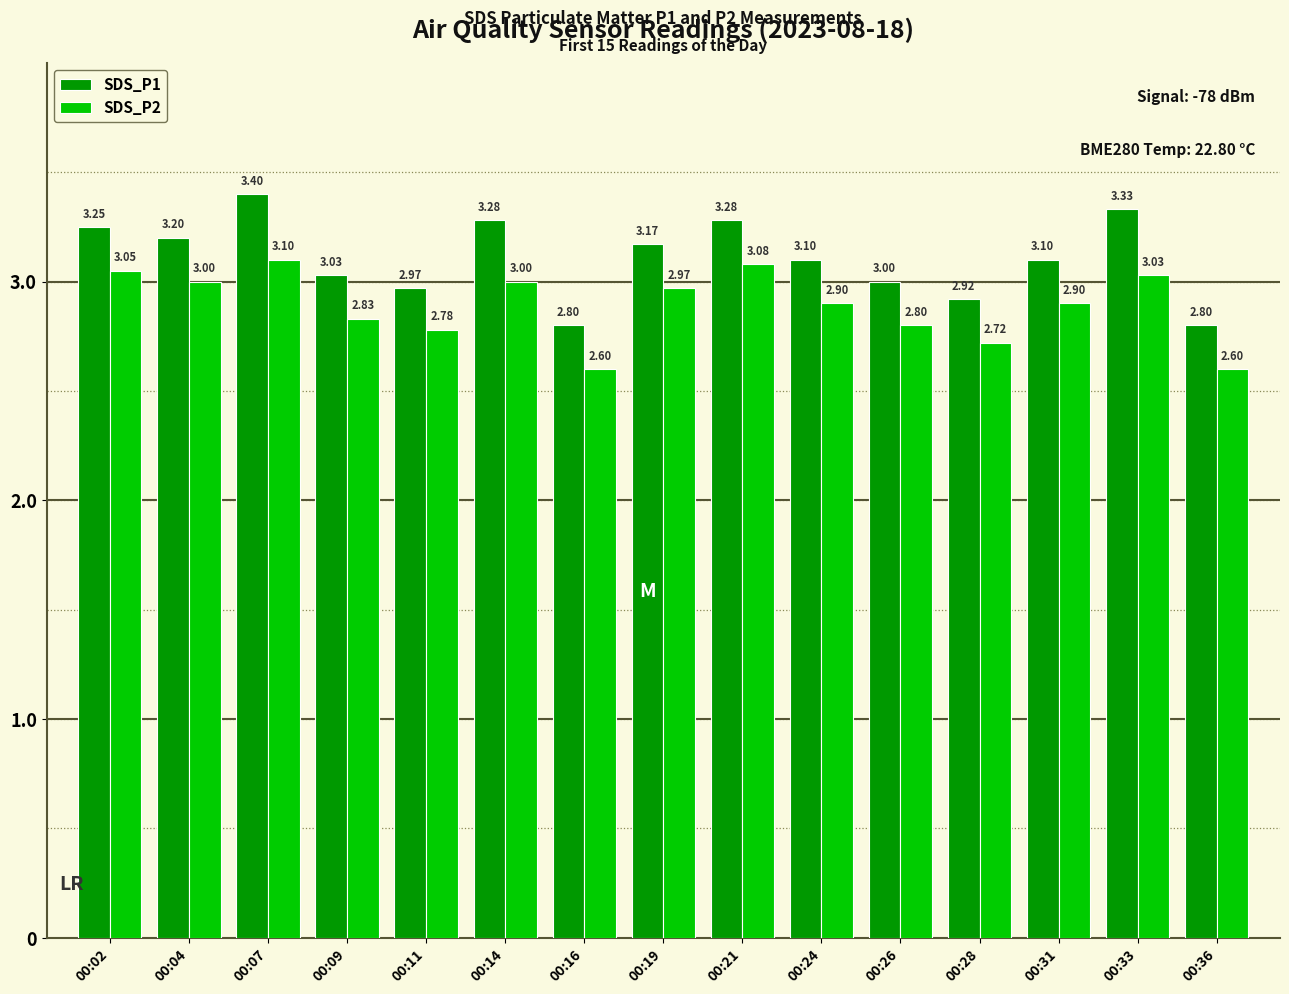

What is the value of the SDS_P1 bar at the 5th from the left?

3.0